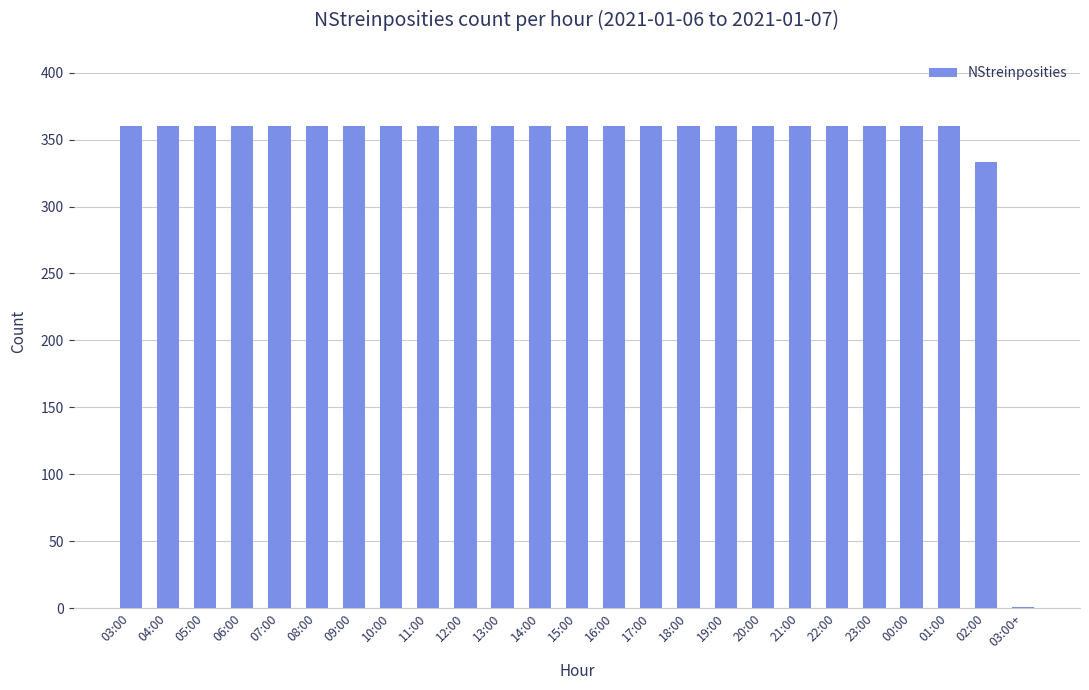

What is the greatest value displayed?

360